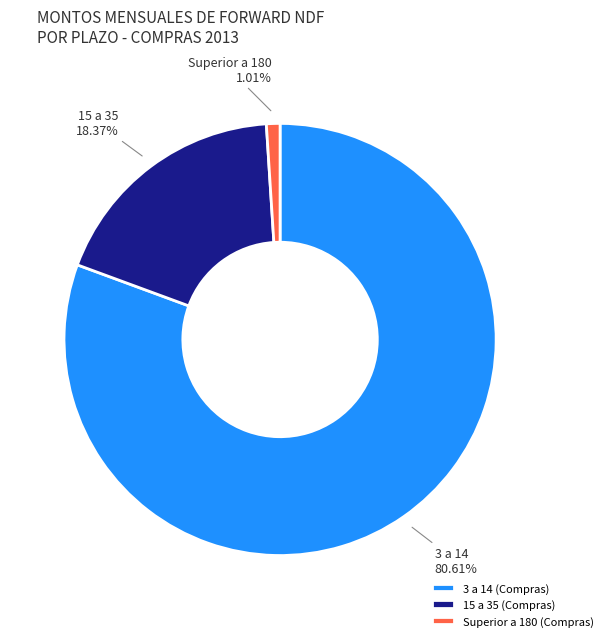

Which has a higher value, Superior a 180 (Compras) or 15 a 35 (Compras)?

15 a 35 (Compras)